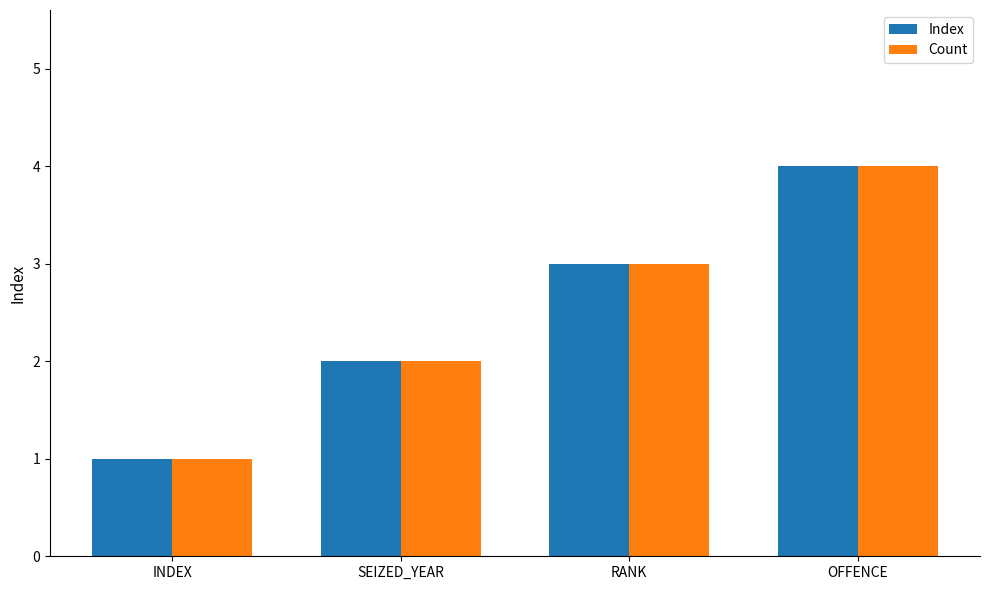

What is the difference between the Count values at SEIZED_YEAR and OFFENCE?

2